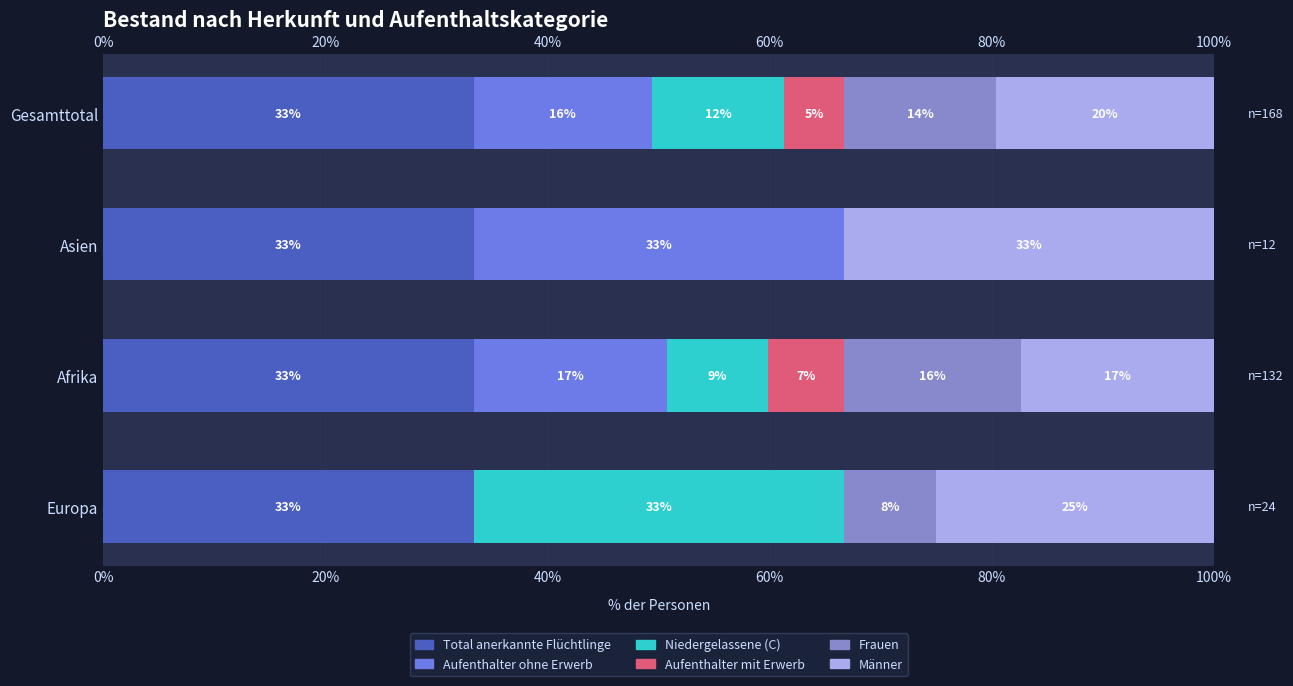

The Total anerkannte Flüchtlinge series shows 0.8 at 40%. True or false?

False